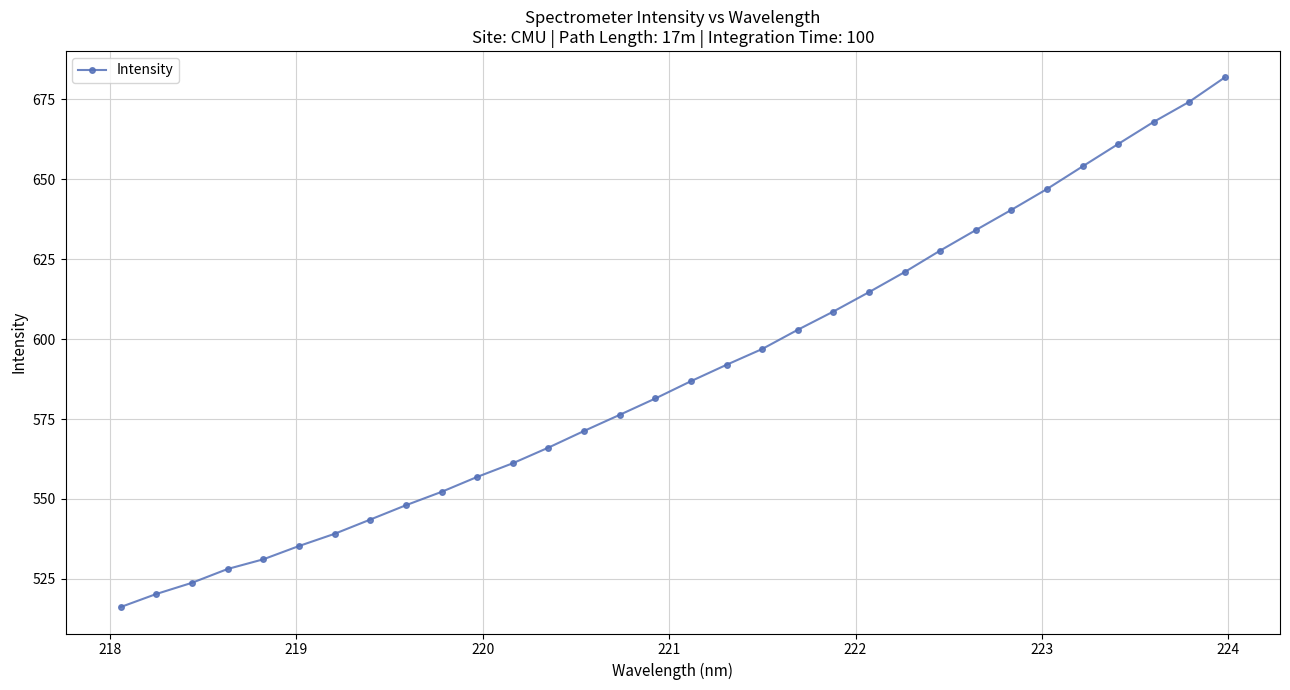

What is the greatest value displayed?

681.8